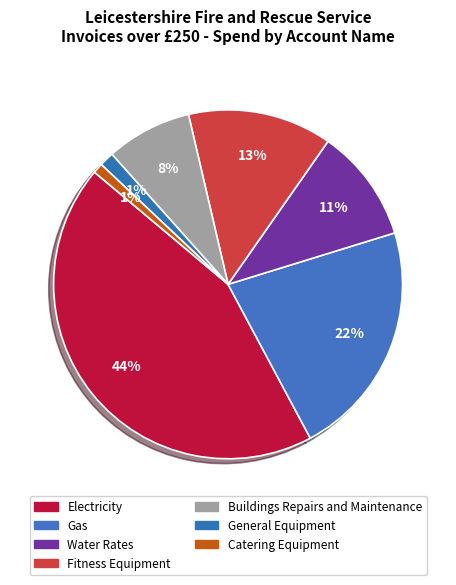

What is the largest slice in the pie chart?

Electricity